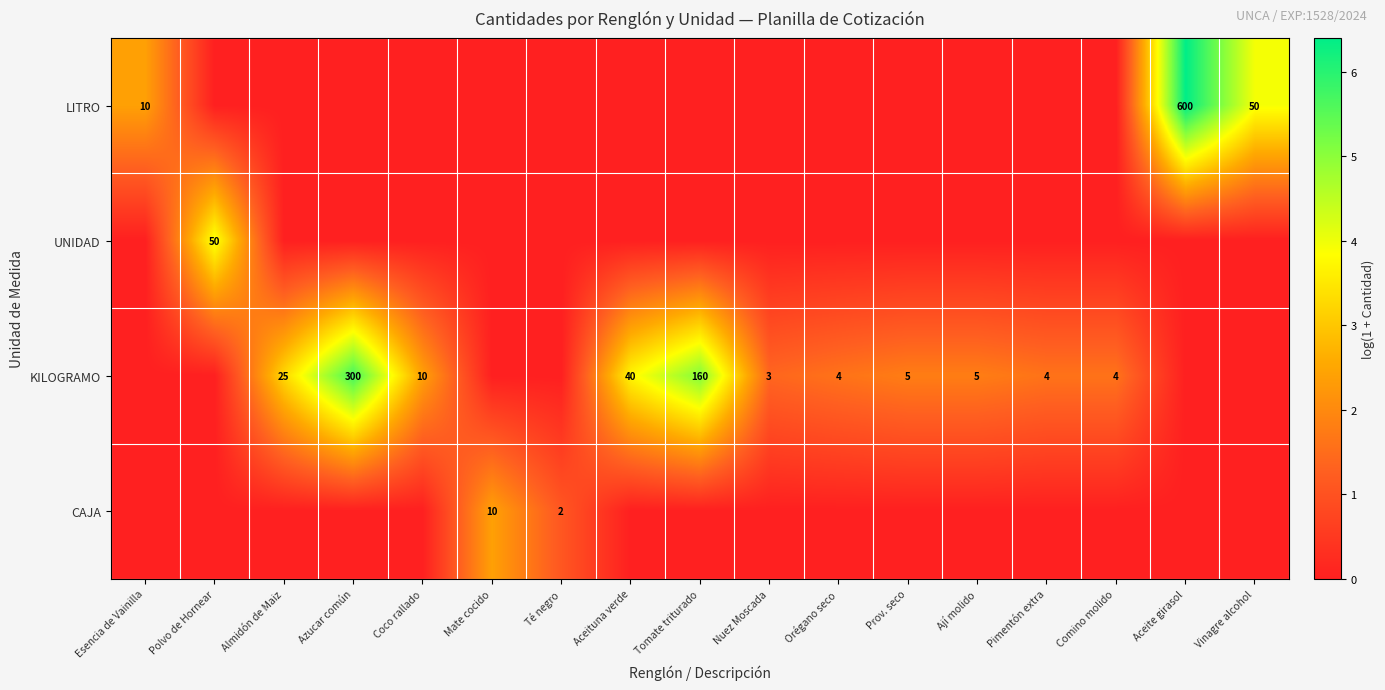

The KILOGRAMO series shows 6 at Pimentón extra. True or false?

False